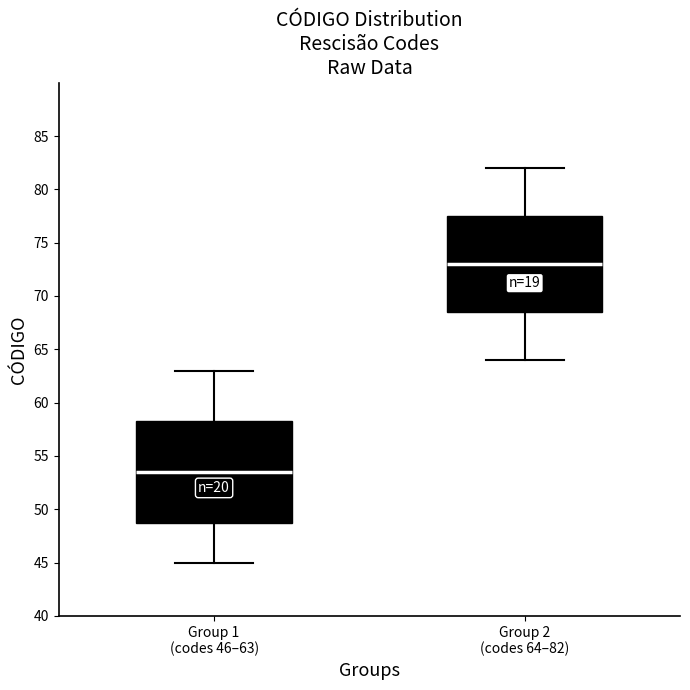

Where does the lower whisker of the box for Group 2 (codes 64–82) end on the y-axis? The values are not printed on the chart, so give them approximately, as read against the axis.

64.0